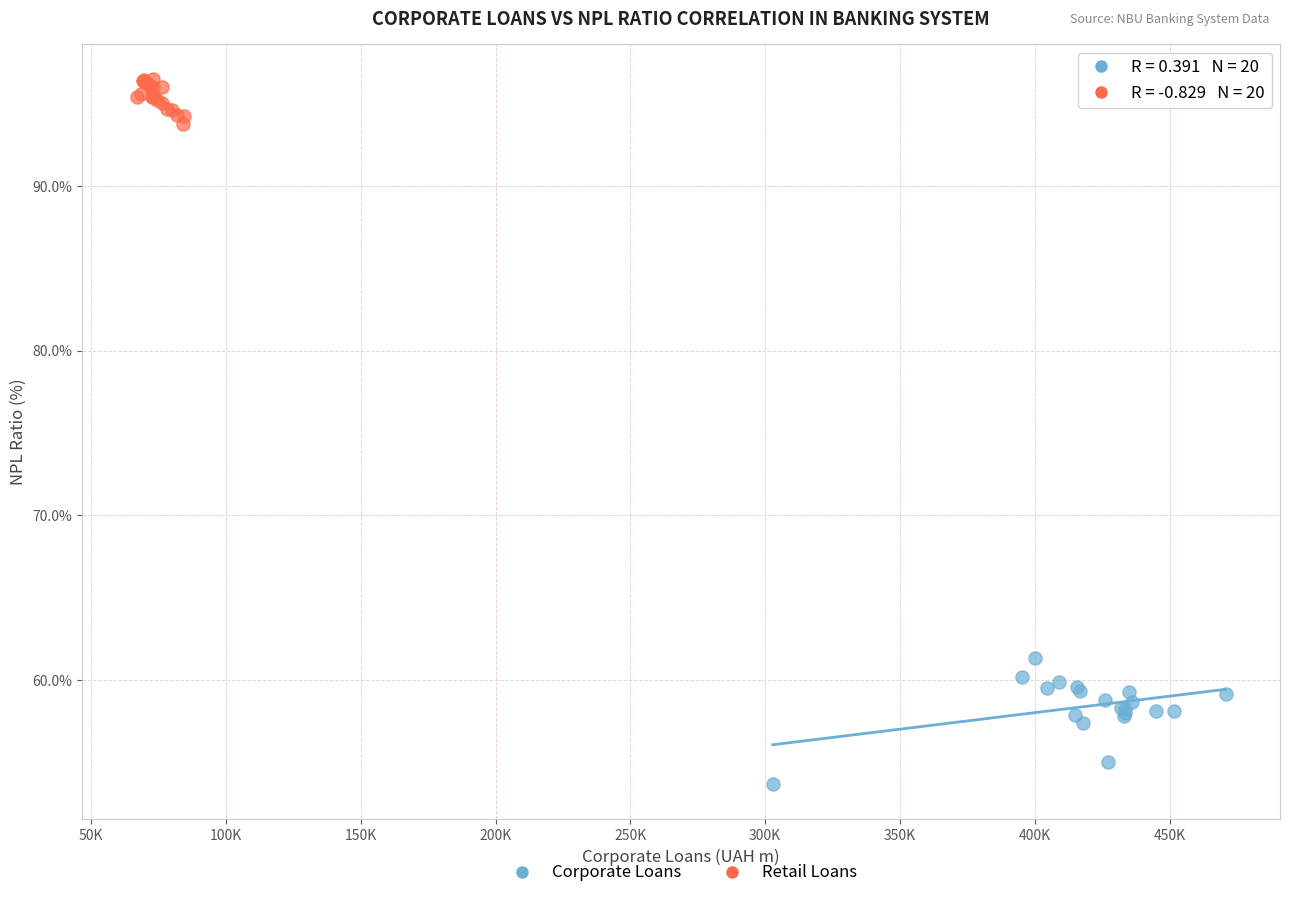

Which series has the widest spread of Y values?

Corporate Loans